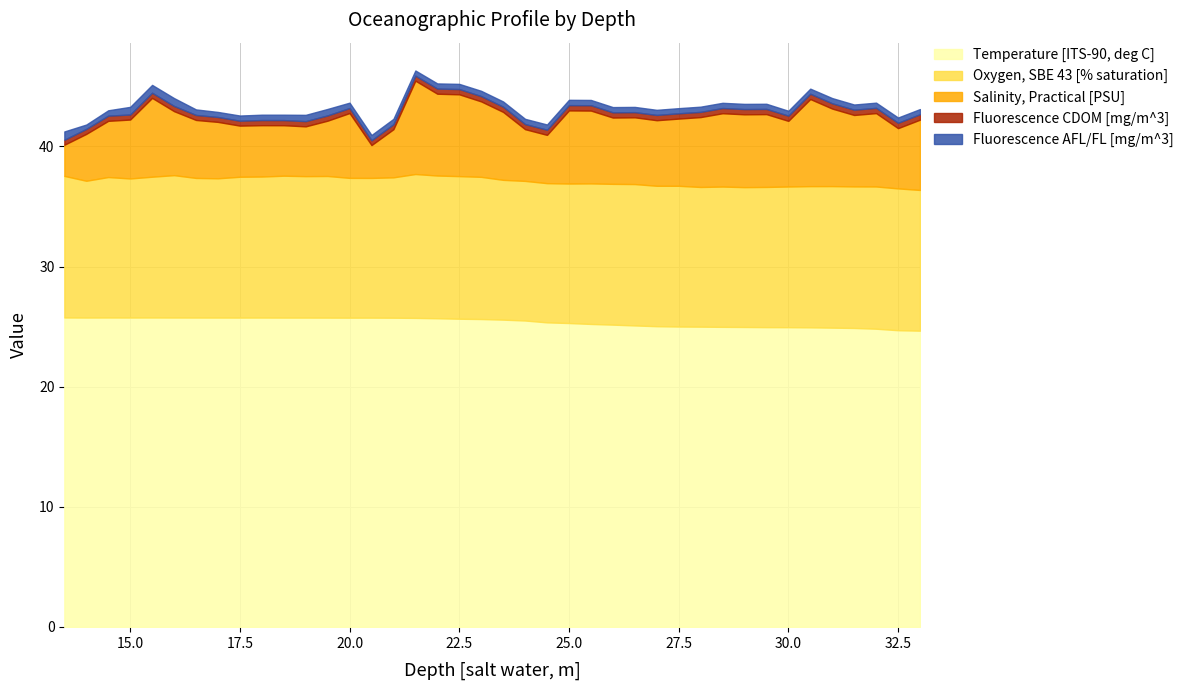

Reading right to left, extract all data points from this chart.

Temperature [ITS-90, deg C]: 24.7	24.7	24.8	24.9	24.9	24.9	25.0	25.0	25.0	25.0	25.0	25.0	25.0	25.1	25.2	25.2	25.3	25.4	25.5	25.6	25.6	25.7	25.7	25.7	25.7	25.7	25.7	25.8	25.8	25.8	25.8	25.8	25.8	25.8	25.8	25.8	25.8	25.8	25.8	25.8
Oxygen, SBE 43 [% saturation]: 11.7	11.8	11.8	11.8	11.8	11.8	11.7	11.7	11.6	11.7	11.6	11.7	11.7	11.8	11.7	11.7	11.6	11.6	11.6	11.6	11.8	11.9	11.9	12.0	11.7	11.6	11.6	11.8	11.8	11.8	11.7	11.7	11.6	11.6	11.9	11.7	11.6	11.7	11.4	11.8
Salinity, Practical [PSU]: 5.9	5.0	6.1	5.9	6.5	7.3	5.5	6.1	6.1	6.1	5.8	5.6	5.5	5.6	5.5	6.1	6.1	4.0	4.3	5.7	6.3	6.8	6.8	7.8	4.0	2.7	5.4	4.6	4.1	4.2	4.3	4.3	4.7	4.8	5.3	6.6	4.9	4.7	3.9	2.6
Fluorescence CDOM [mg/m^3]: 0.5	0.4	0.4	0.4	0.4	0.4	0.4	0.4	0.4	0.4	0.4	0.4	0.4	0.4	0.4	0.4	0.4	0.4	0.4	0.4	0.4	0.4	0.4	0.4	0.4	0.4	0.4	0.4	0.4	0.4	0.4	0.4	0.4	0.4	0.4	0.4	0.4	0.4	0.4	0.4
Fluorescence AFL/FL [mg/m^3]: 0.4	0.4	0.4	0.4	0.4	0.4	0.4	0.4	0.4	0.4	0.4	0.4	0.4	0.4	0.4	0.4	0.4	0.4	0.4	0.4	0.4	0.4	0.4	0.4	0.4	0.4	0.4	0.5	0.5	0.4	0.4	0.4	0.4	0.5	0.7	0.7	0.6	0.4	0.4	0.7